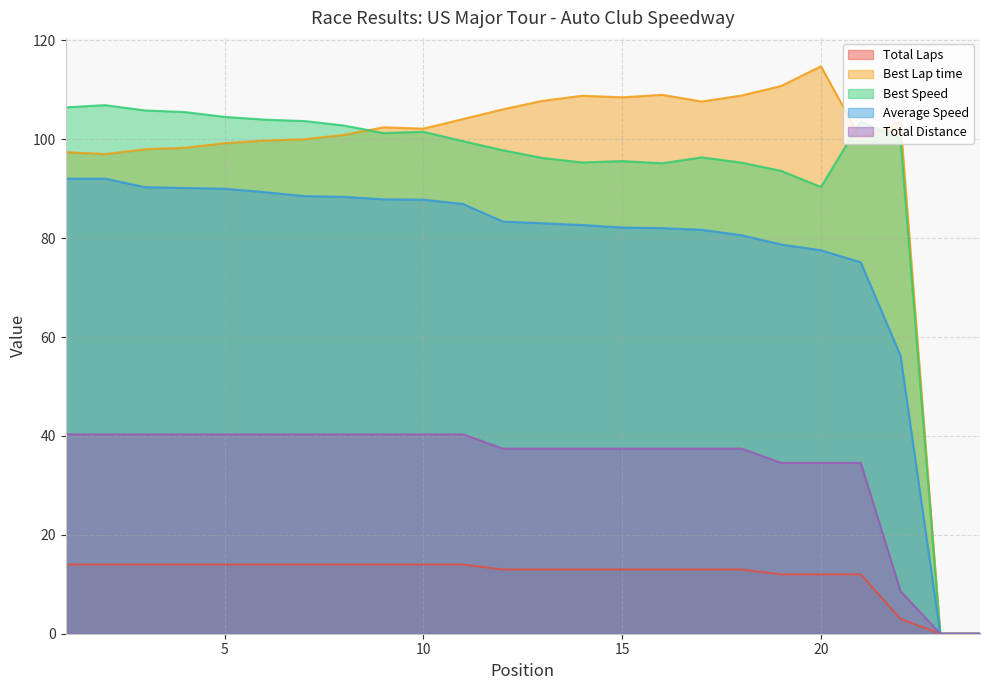

Is the value of Best Speed at 4 greater than the value of Best Lap time at 23?

Yes